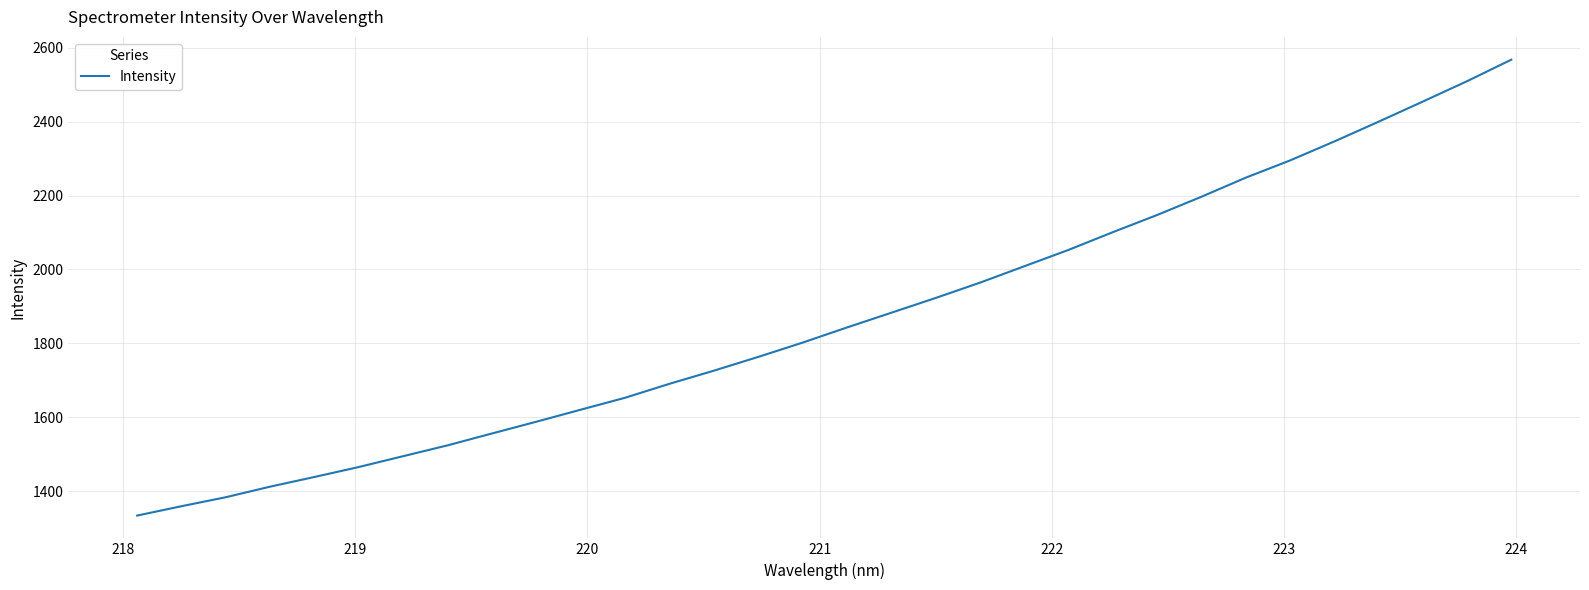

What is the difference between the maximum and minimum values?

1233.0